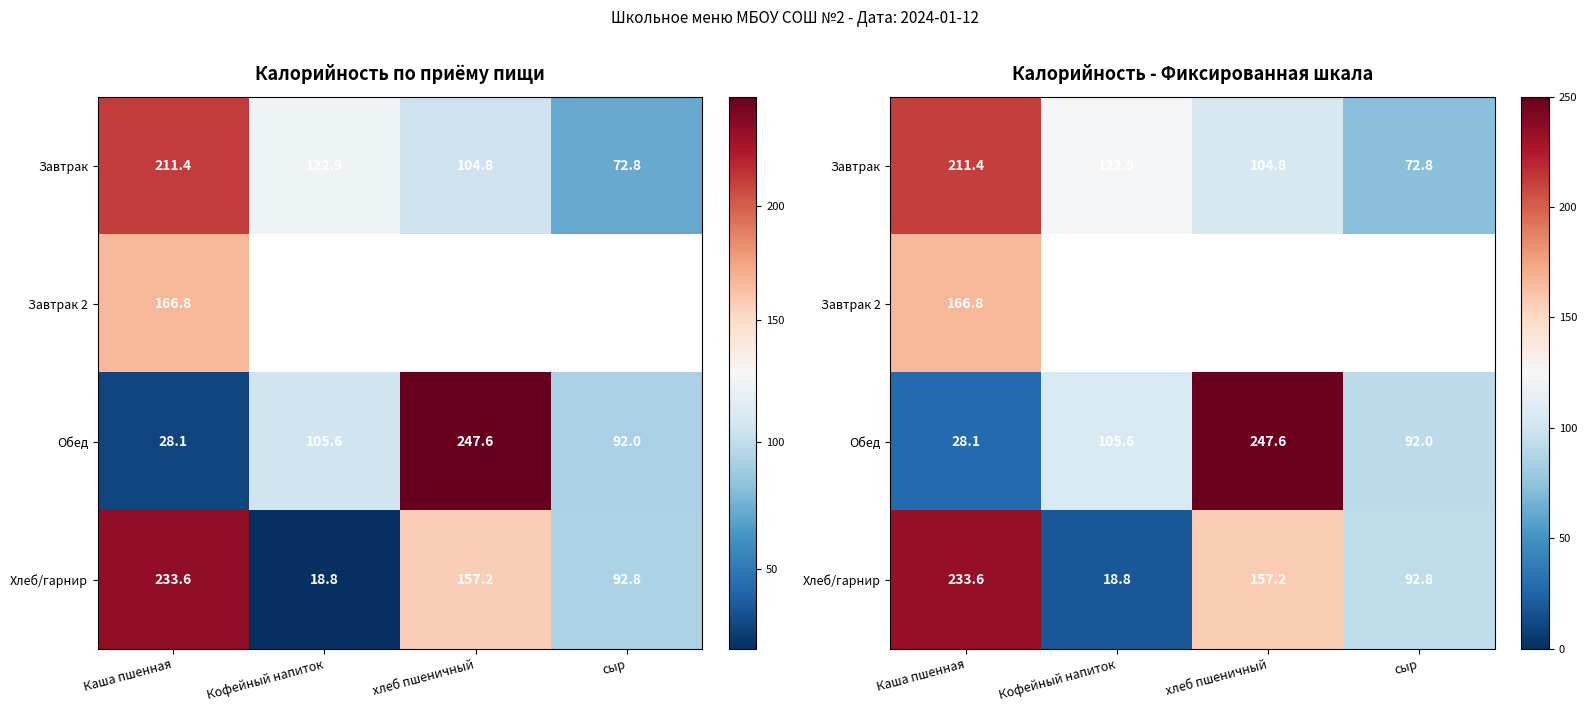

True or false: Хлеб/гарнир has a value of 233.6 at Каша пшенная.

True